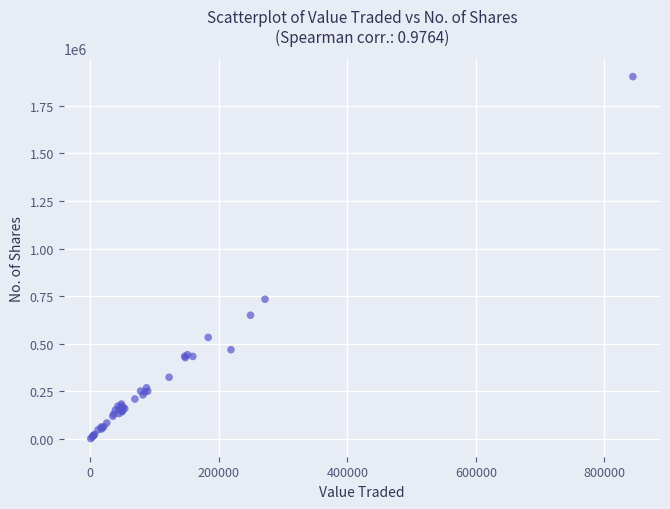

What Y value in the scatter plot is closest to 952581?

734104